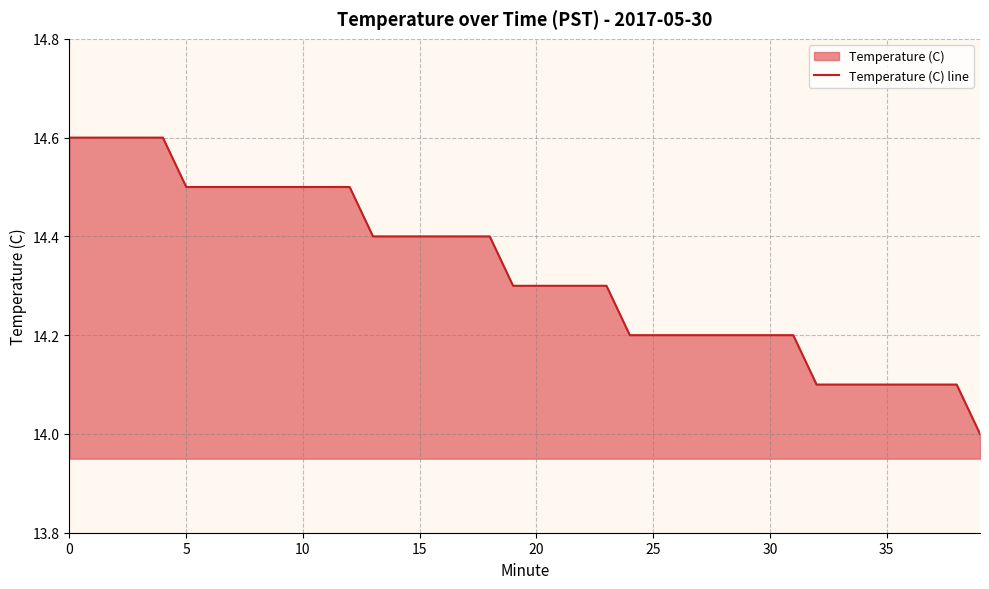

Does the chart display data point markers on the line(s)?

No